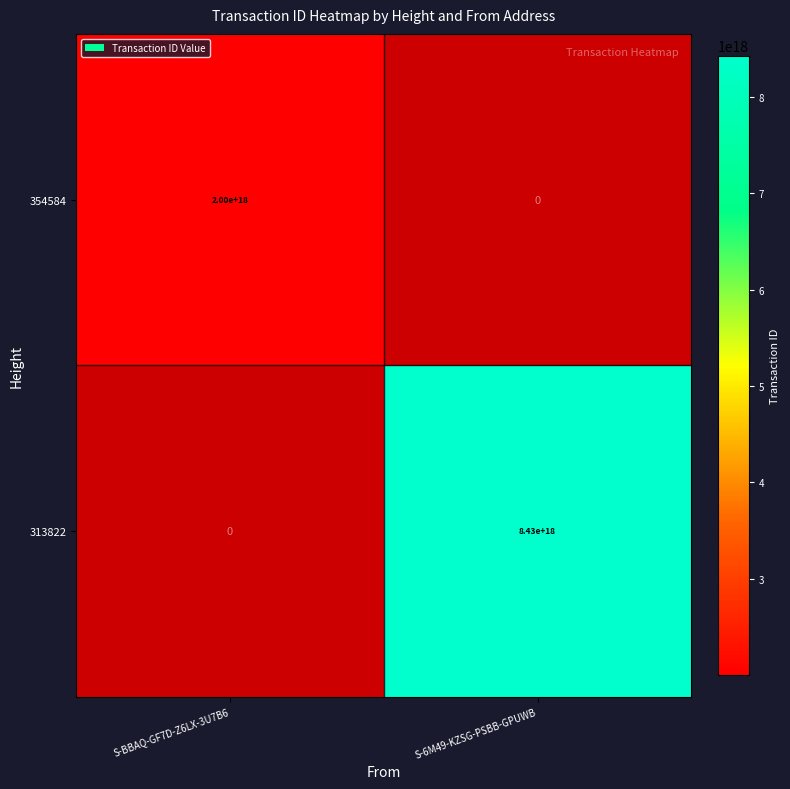

How many series are shown in this chart?

2